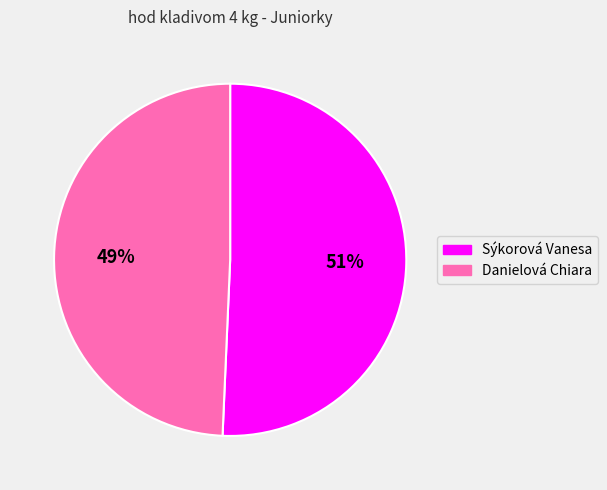

The Danielová Chiara slice represents 41% of the pie. True or false?

False